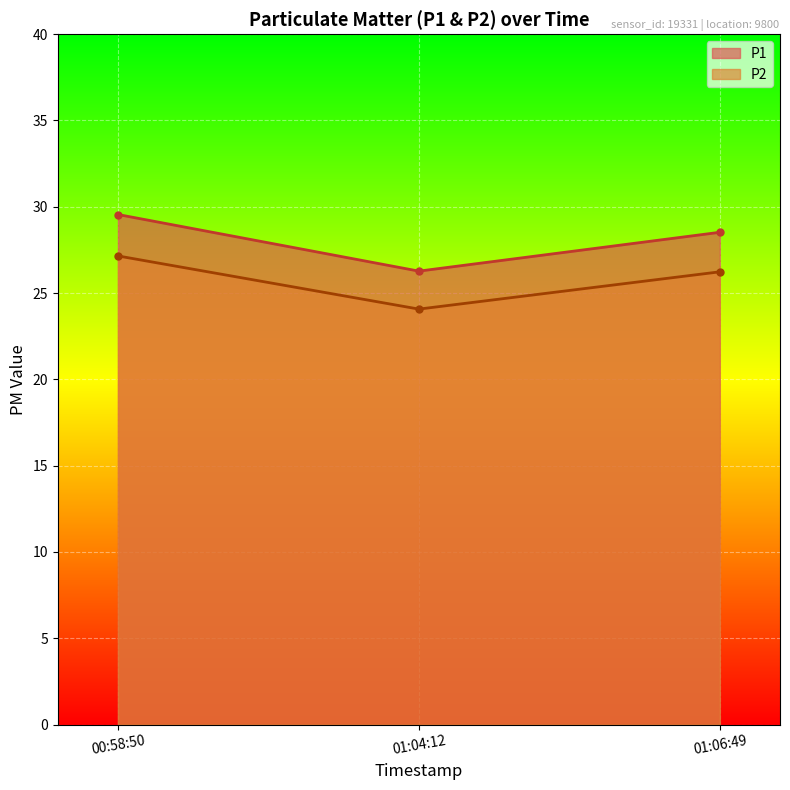

Which series has the largest total across all categories?

P1